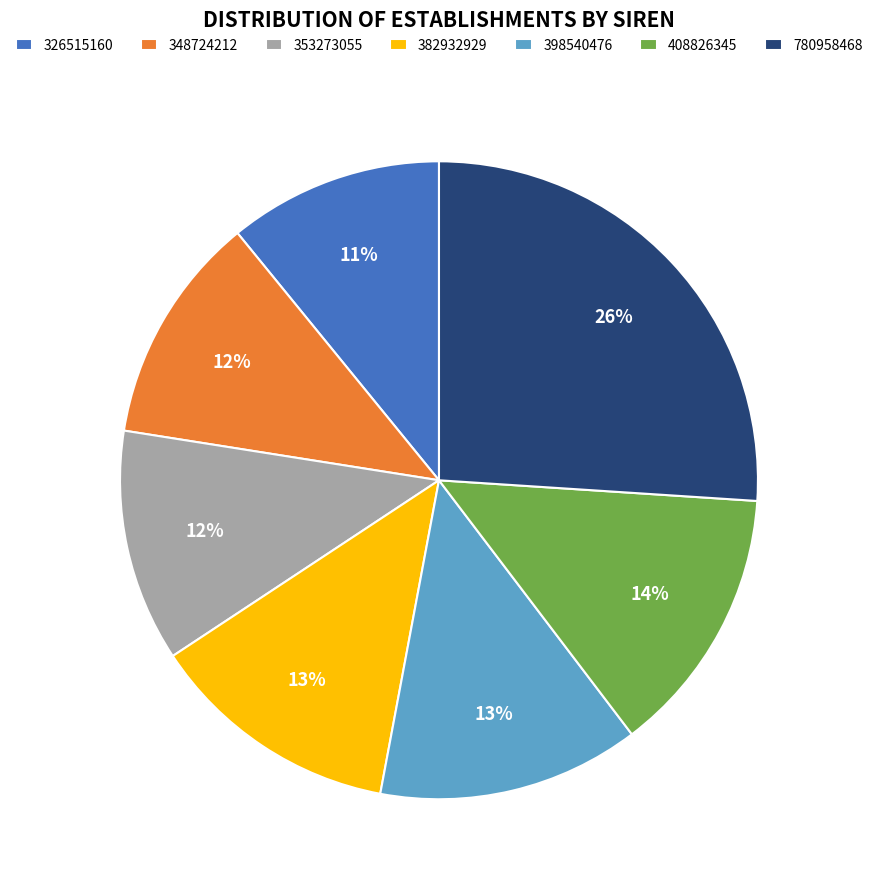

What is the ratio of the value at 408826345 to the value at 348724212?

1.2